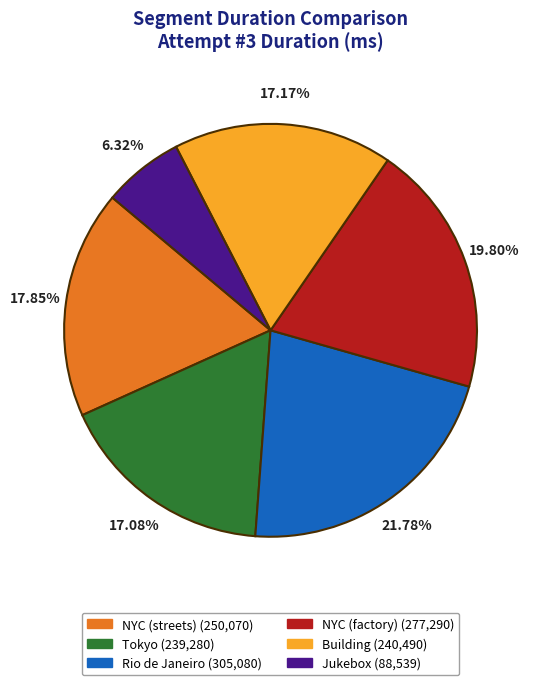

To the nearest percent, what is the combined percentage of Building and Rio de Janeiro?

39%